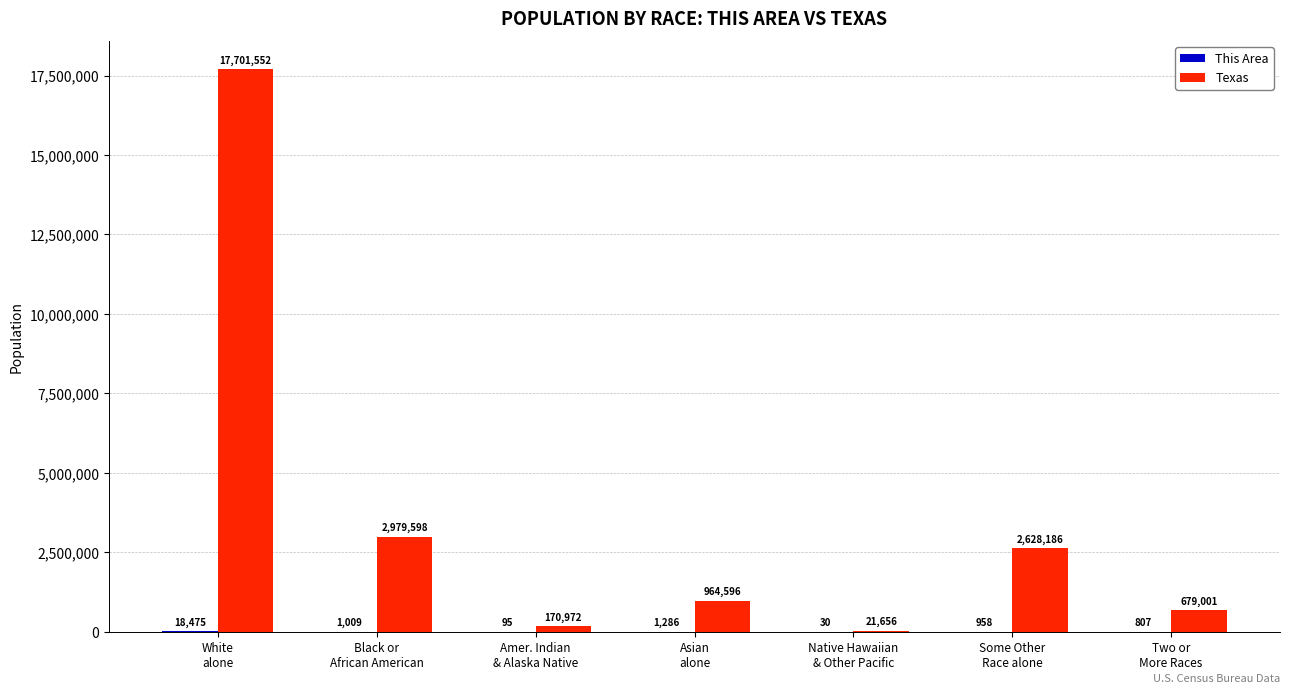

What is the greatest value displayed?

17701552